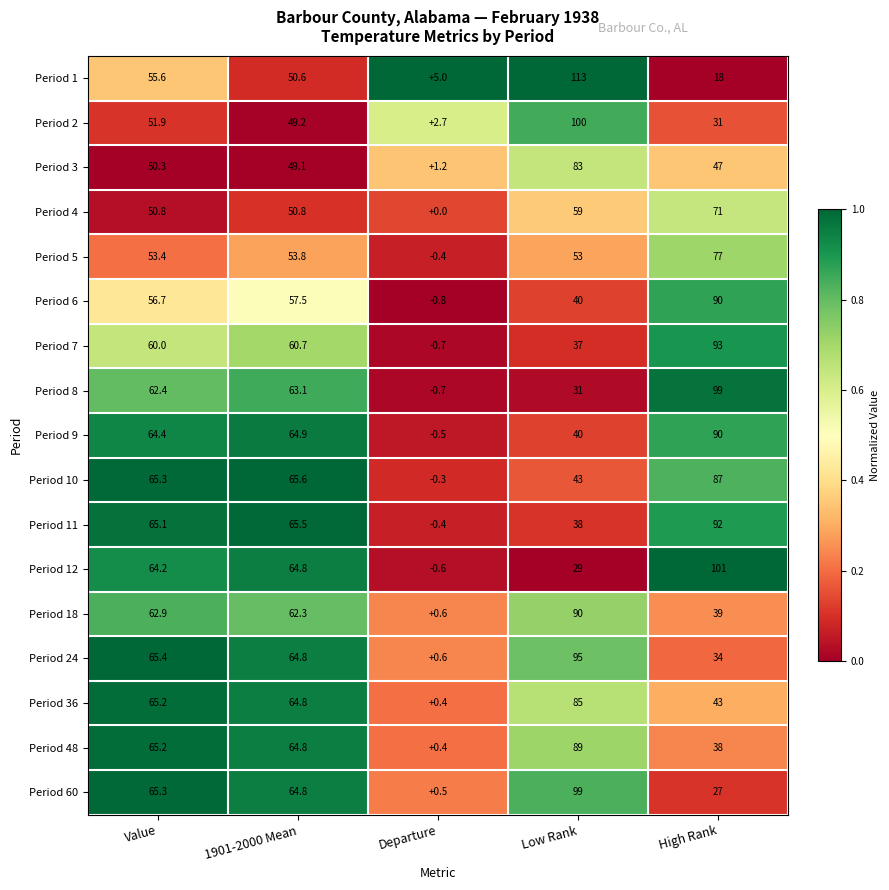

What is the approximate value of Period 2 at Low Rank?

100.0